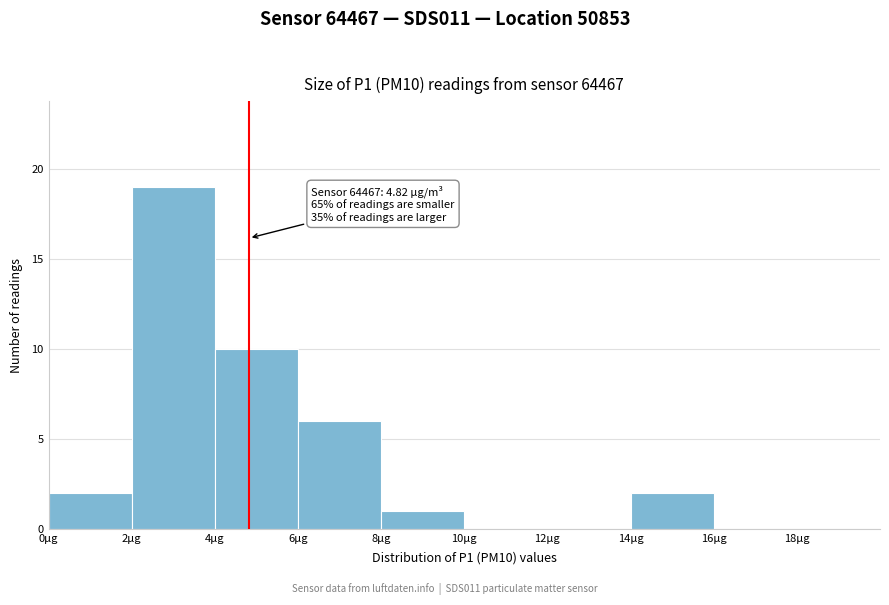

Over which range of the x-axis is the bar tallest?

2 to 4